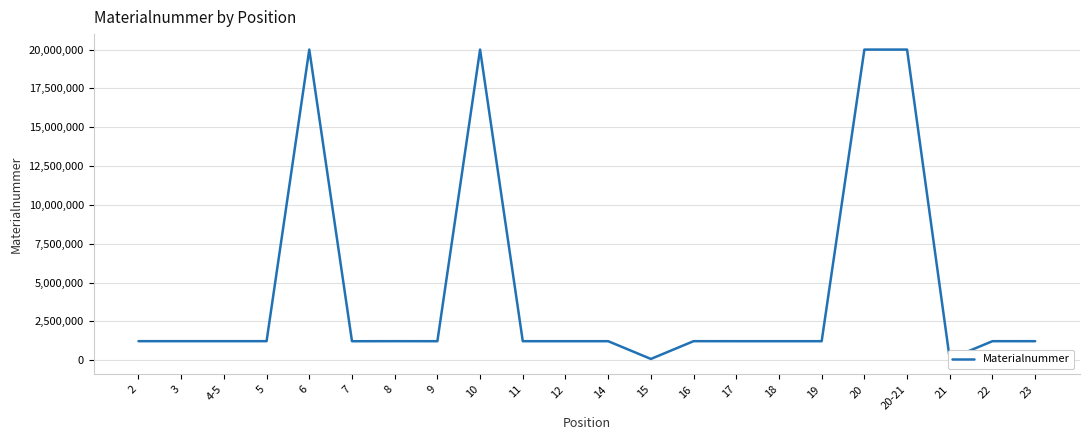

How many interior local peaks (higher than both neighbors) does the data have?

9